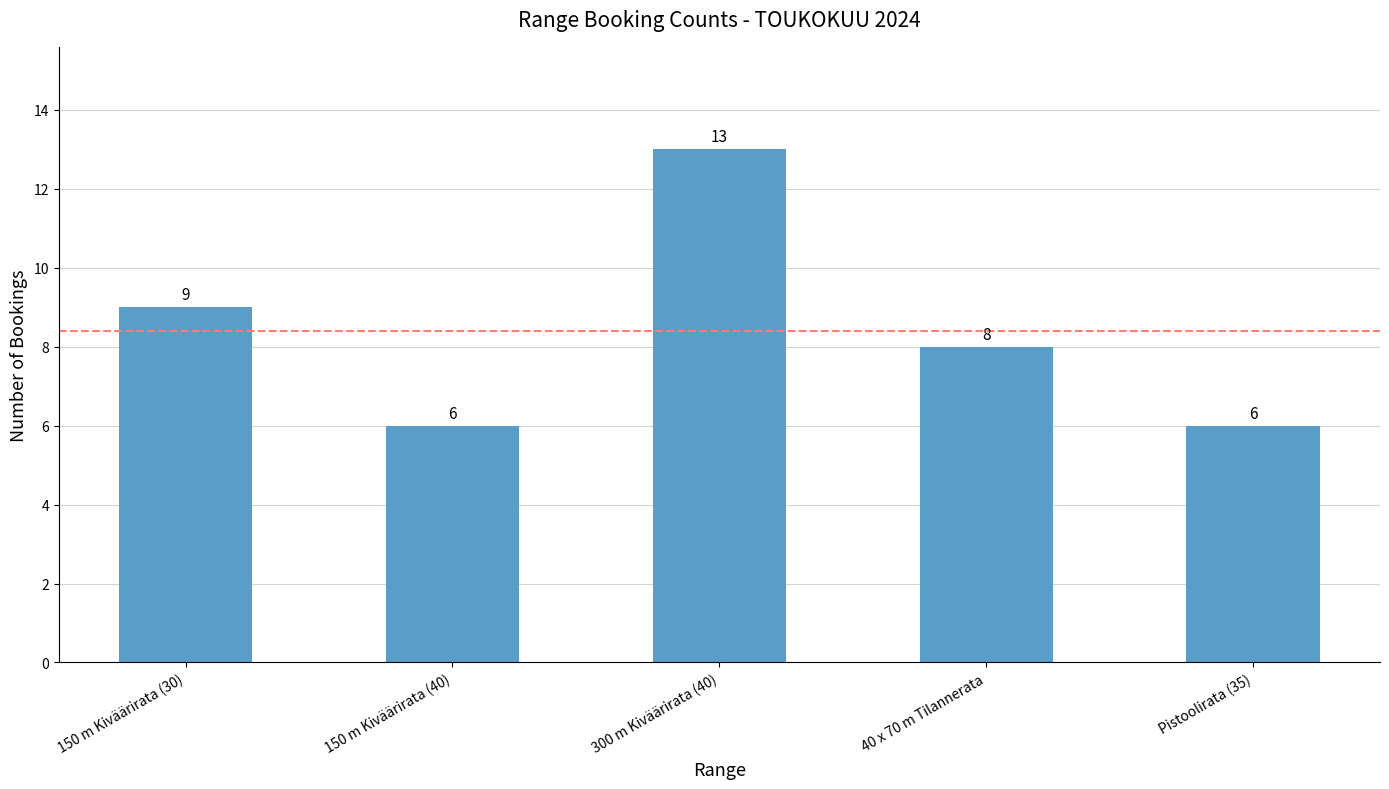

Is it true that the value at 300 m Kiväärirata (40) is 13?

True